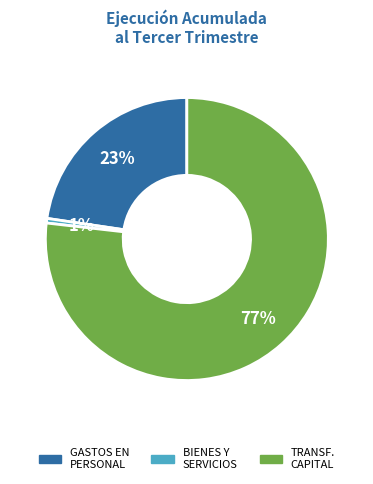

Does any single category account for the majority?

Yes